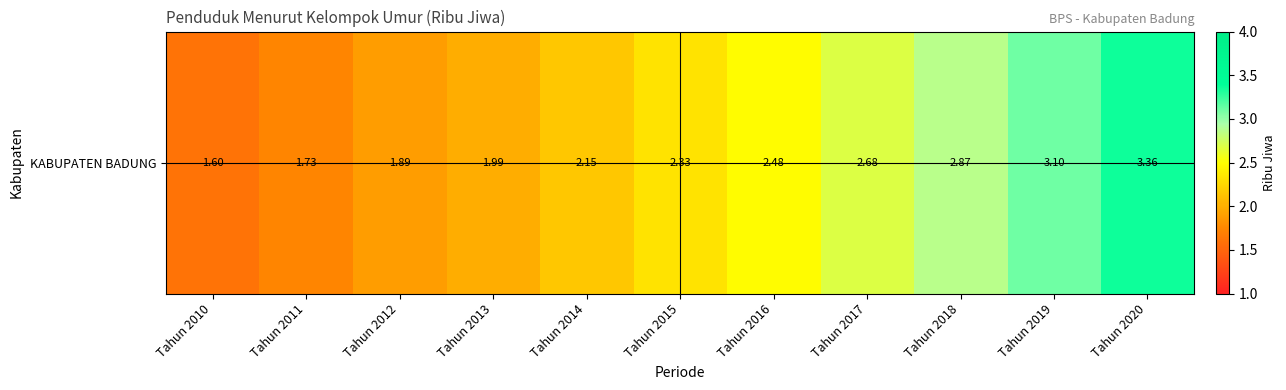

What is the change in value from Tahun 2012 to Tahun 2013?

+0.1